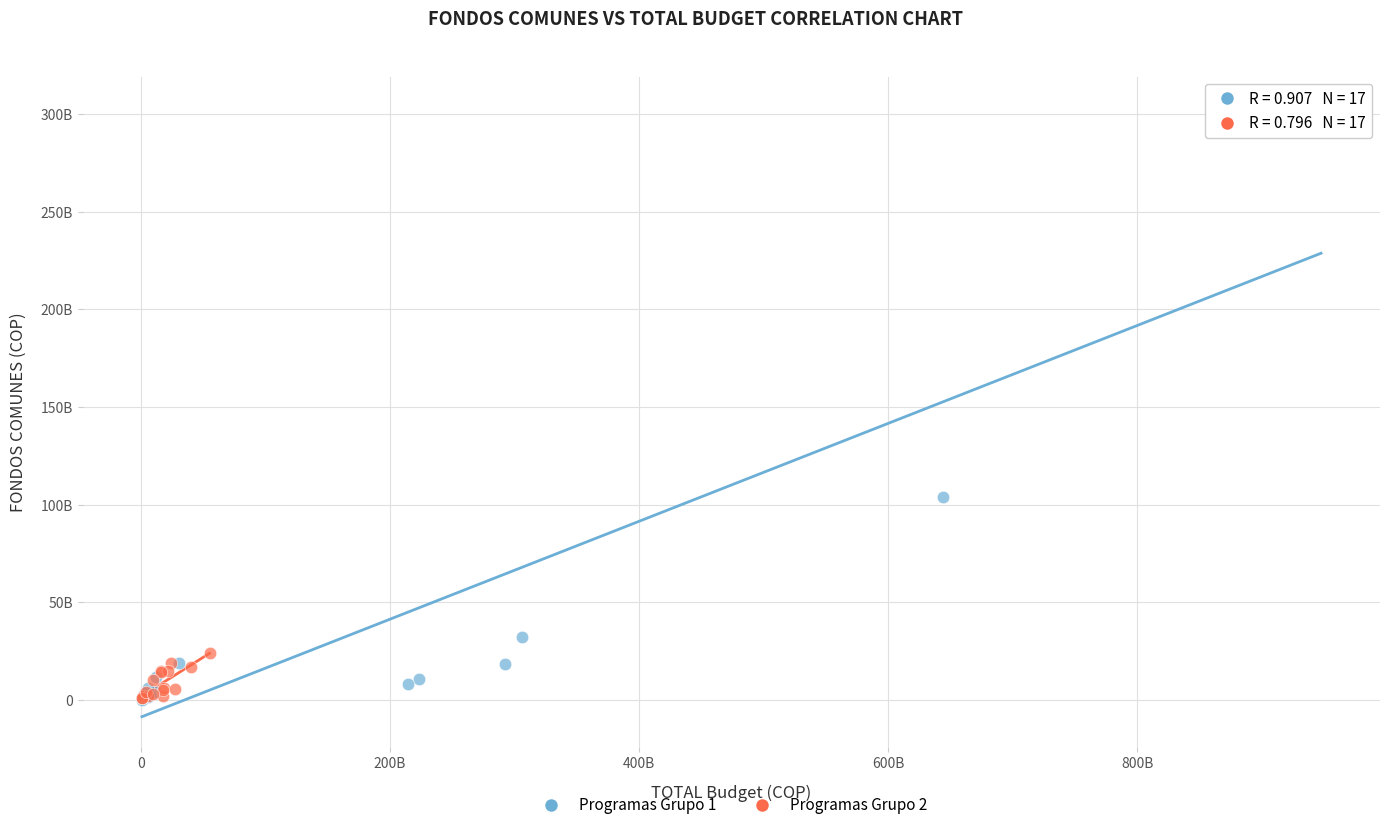

Which series contains the highest Y value?

Programas Grupo 1